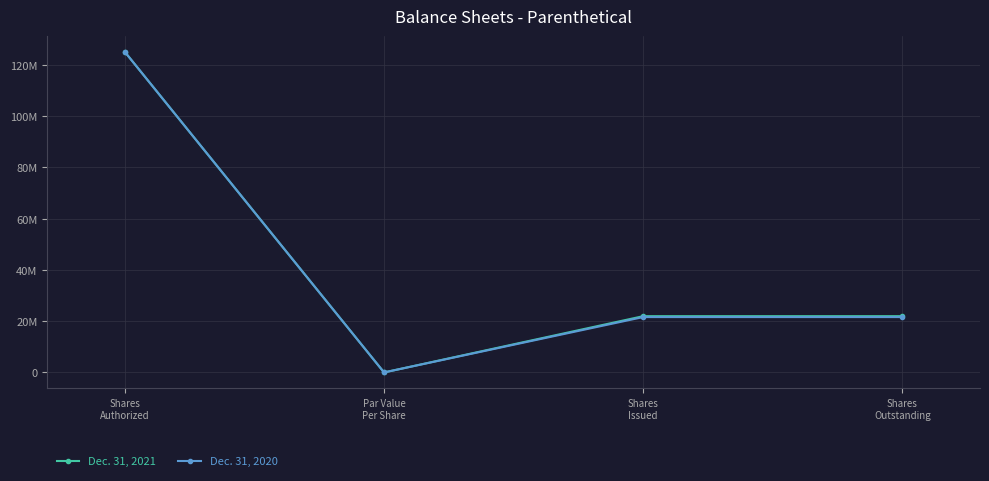

Is this an area chart (filled region under the line)?

No